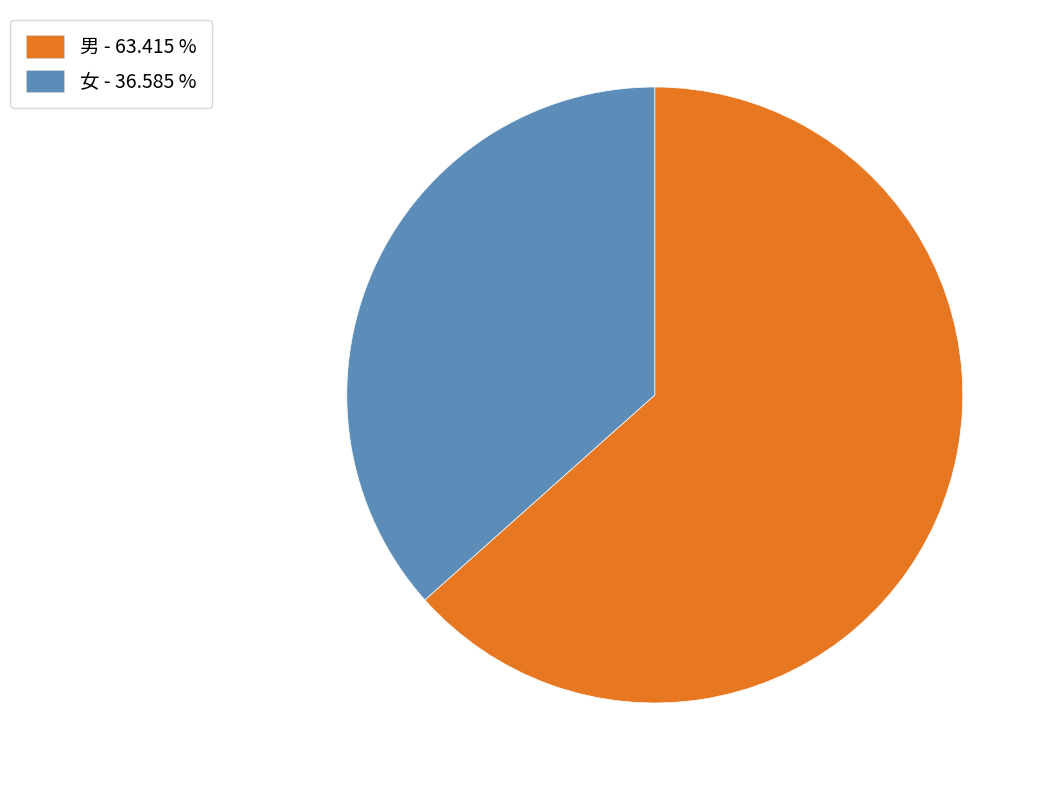

Between 男 and 女, which is larger?

男